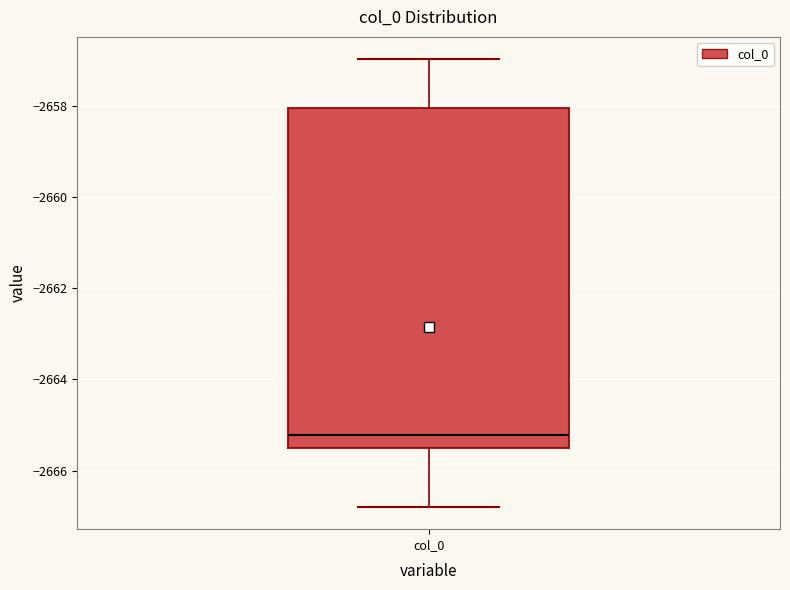

Transcribe this box plot: give where the median line is, the range the box spans, and where the two whiskers end, as read against the y-axis. The values are not printed on the chart, so give them approximately, as read against the axis.

median -2665.2, box -2665.6 to -2658.0, whiskers -2666.8 to -2657.0